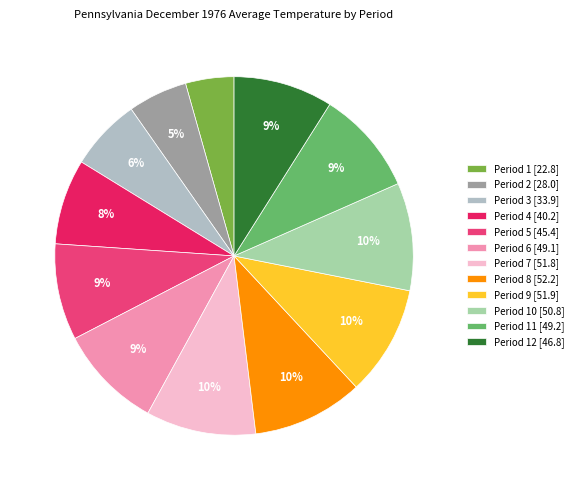

To the nearest percent, what is the average slice percentage?

8%